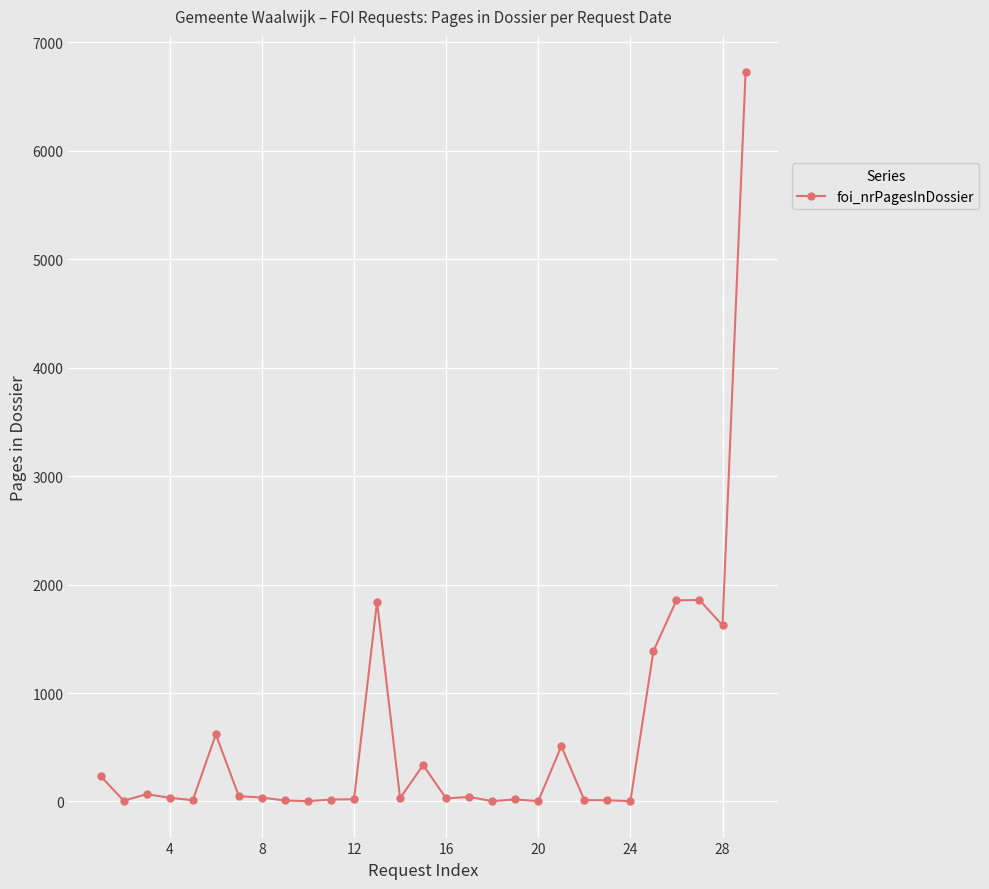

What is the greatest value displayed?

6724